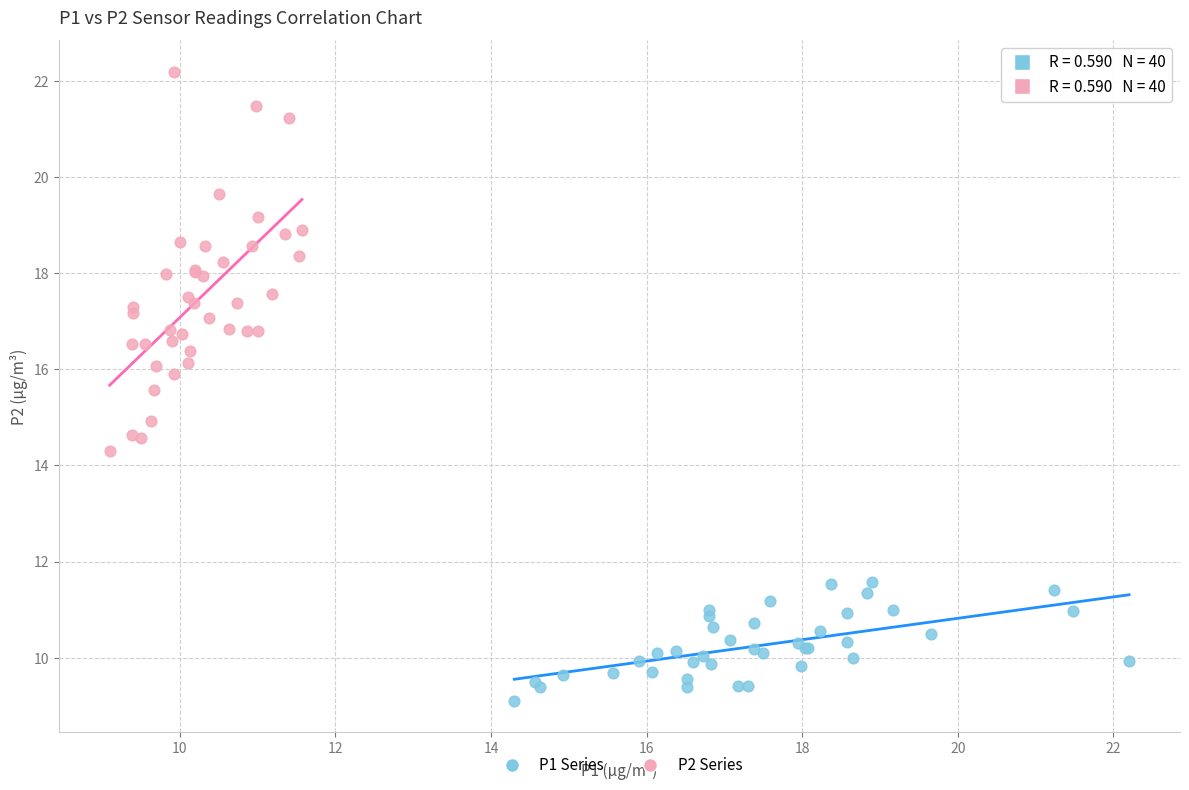

What are all the series names shown in the legend?

P1 Series, P2 Series